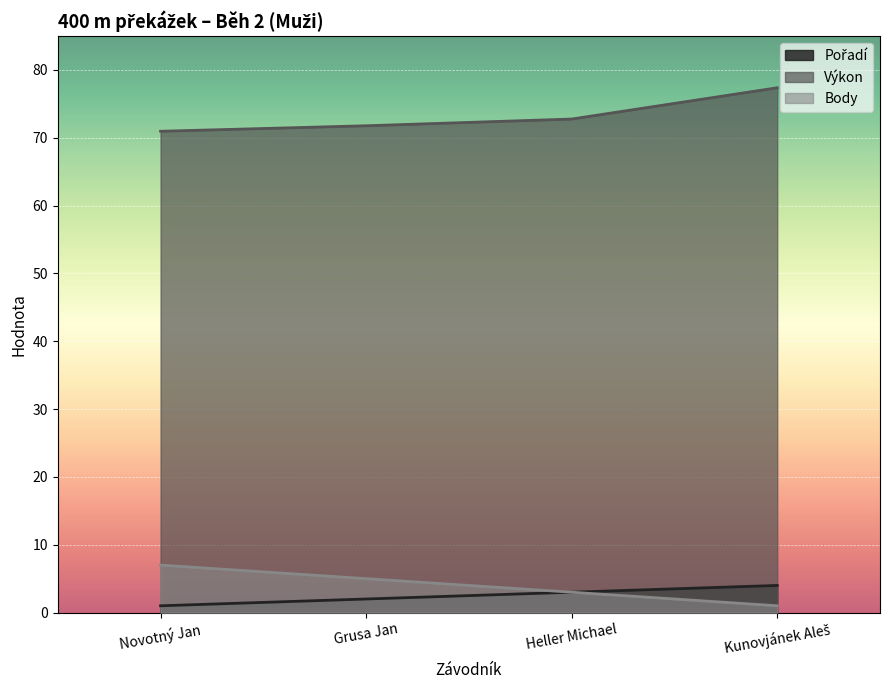

What is the label of the 3rd point from the left?

Heller Michael